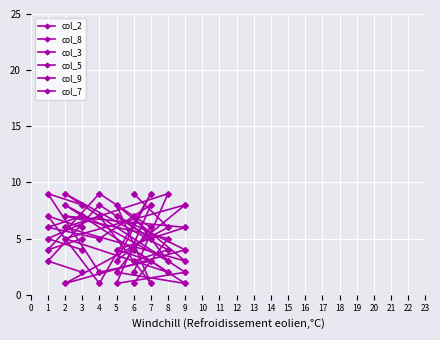

What is the difference between the maximum and minimum values in the col_7 series?

8